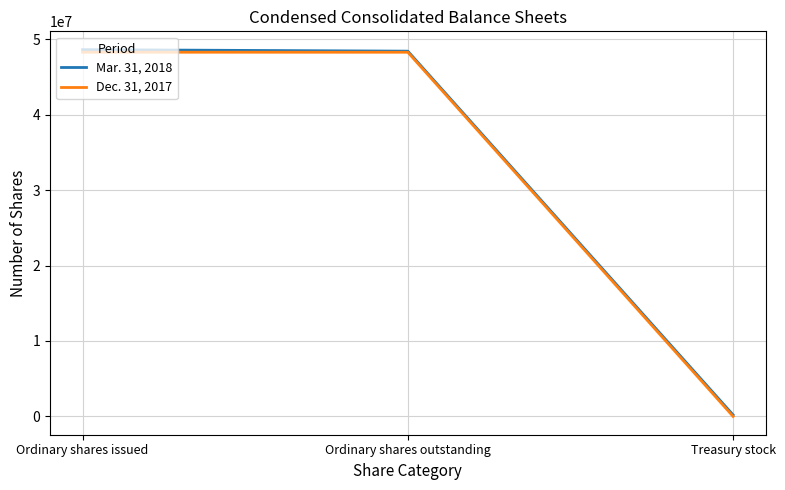

What is the total value across all series at Ordinary shares outstanding?

96715946